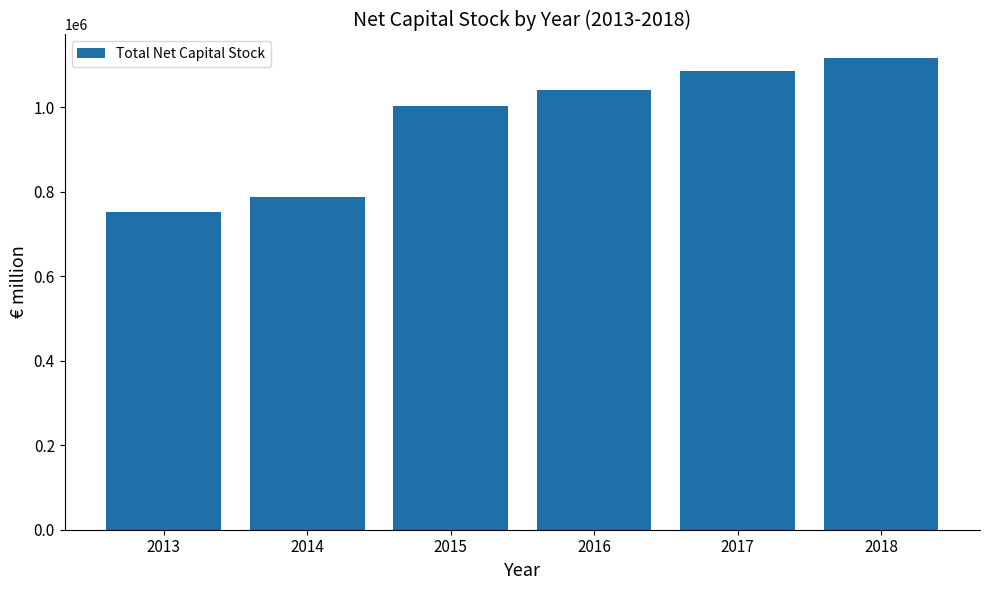

Which label corresponds to the smallest value in the chart?

2013